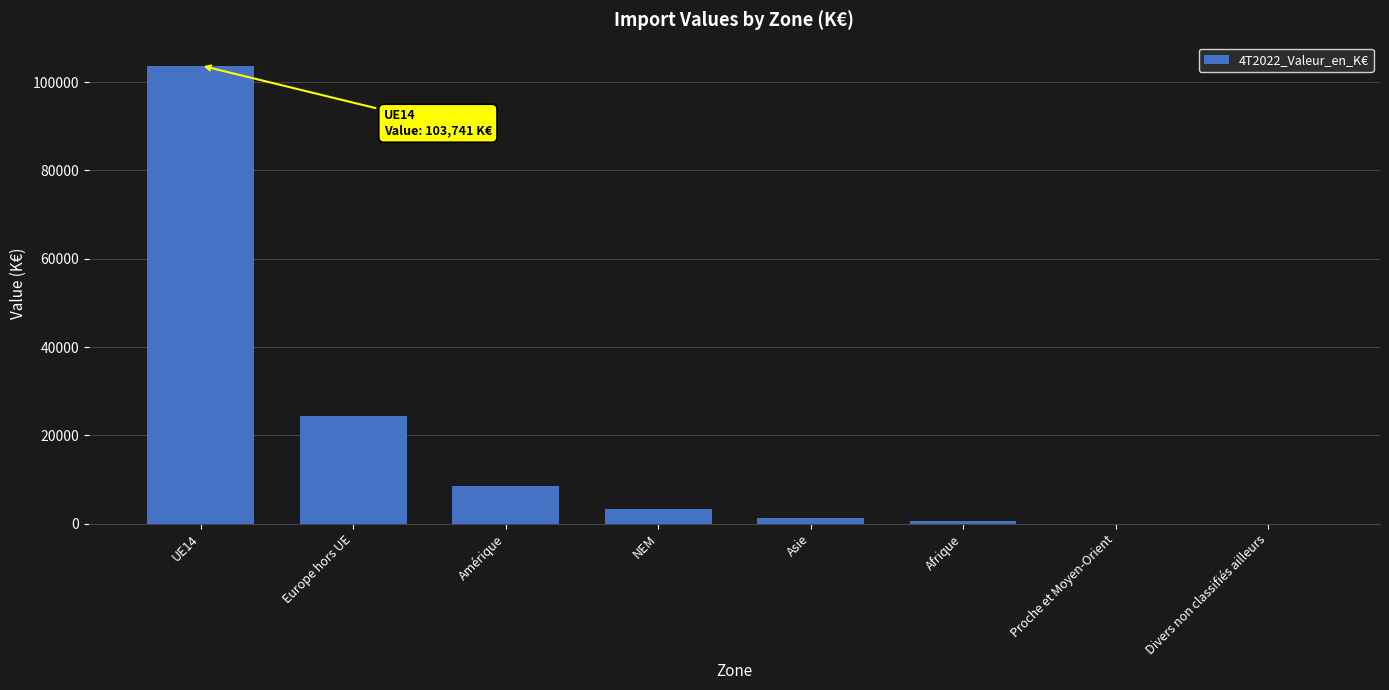

What is the change in value from Amérique to NEM?

-5414.4